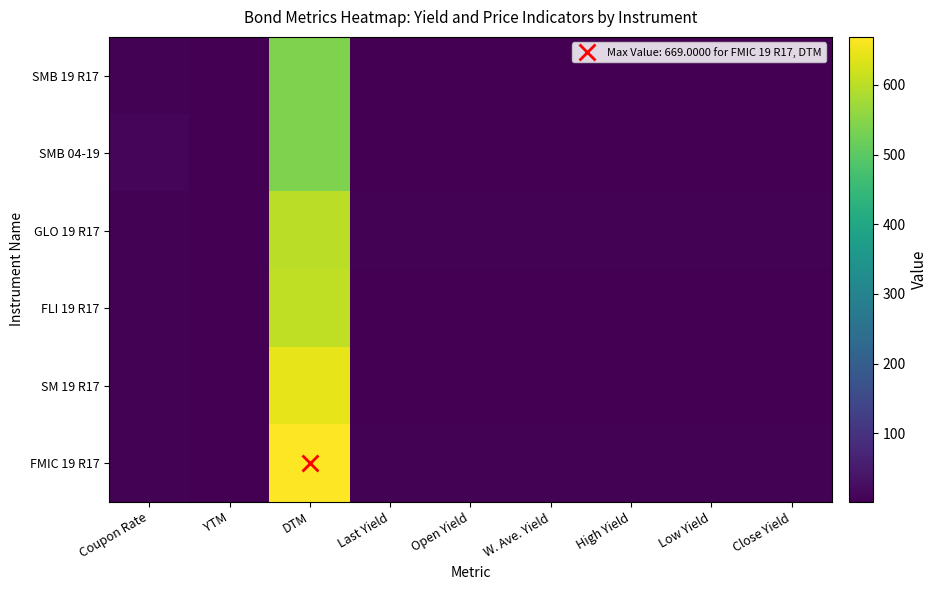

Reading left to right, extract all data points from this chart.

SMB 19 R17: Coupon Rate=5.9	YTM=1.5	DTM=539.0	Last Yield=3.9	Open Yield=4.0	W. Ave. Yield=3.8	High Yield=4.0	Low Yield=3.6	Close Yield=3.9
SMB 04-19: Coupon Rate=10.5	YTM=1.5	DTM=540.0	Last Yield=3.6	Open Yield=3.6	W. Ave. Yield=3.6	High Yield=3.6	Low Yield=3.6	Close Yield=3.6
GLO 19 R17: Coupon Rate=6.0	YTM=1.6	DTM=599.0	Last Yield=4.2	Open Yield=4.2	W. Ave. Yield=4.2	High Yield=4.2	Low Yield=4.2	Close Yield=4.2
FLI 19 R17: Coupon Rate=6.3	YTM=1.7	DTM=606.0	Last Yield=3.9	Open Yield=3.9	W. Ave. Yield=3.9	High Yield=3.9	Low Yield=3.9	Close Yield=3.9
SM 19 R17: Coupon Rate=6.0	YTM=1.8	DTM=644.0	Last Yield=3.9	Open Yield=3.6	W. Ave. Yield=3.6	High Yield=3.9	Low Yield=3.6	Close Yield=3.9
FMIC 19 R17: Coupon Rate=5.8	YTM=1.8	DTM=669.0	Last Yield=4.5	Open Yield=4.5	W. Ave. Yield=4.5	High Yield=4.5	Low Yield=4.5	Close Yield=4.5